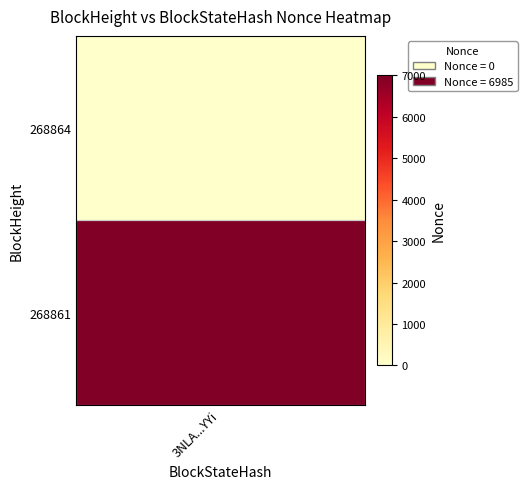

What is the sum of all 268861 values?

6985